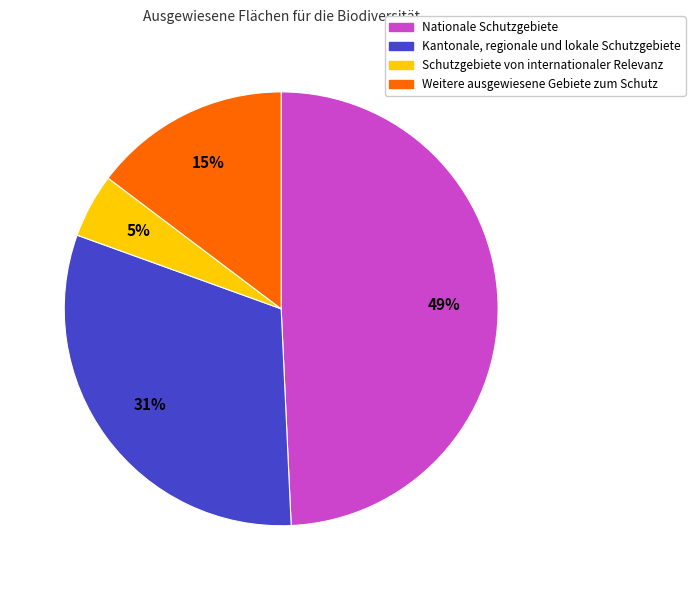

Approximately how many times larger is the value at Schutzgebiete von internationaler Relevanz compared to Weitere ausgewiesene Gebiete zum Schutz?

0.3